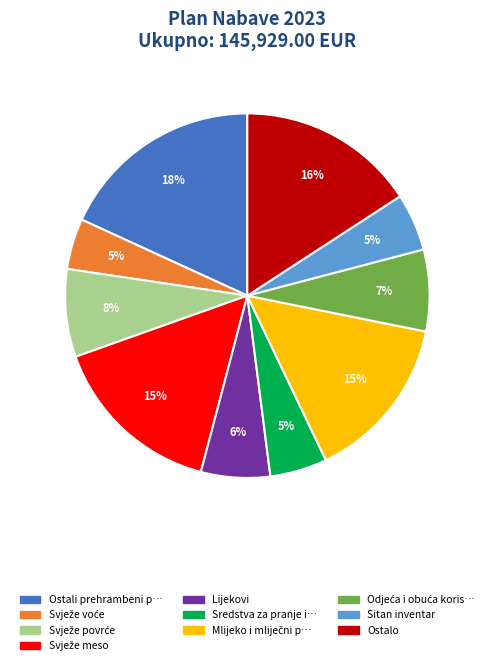

Does any single category account for the majority?

No